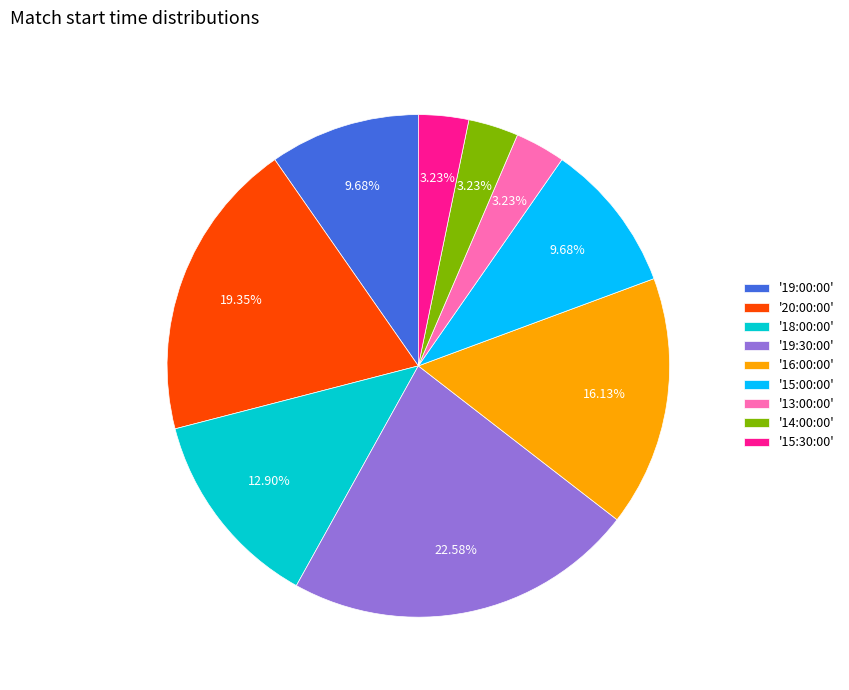

Approximately how many times larger is the value at '20:00:00' compared to '13:00:00'?

6.0